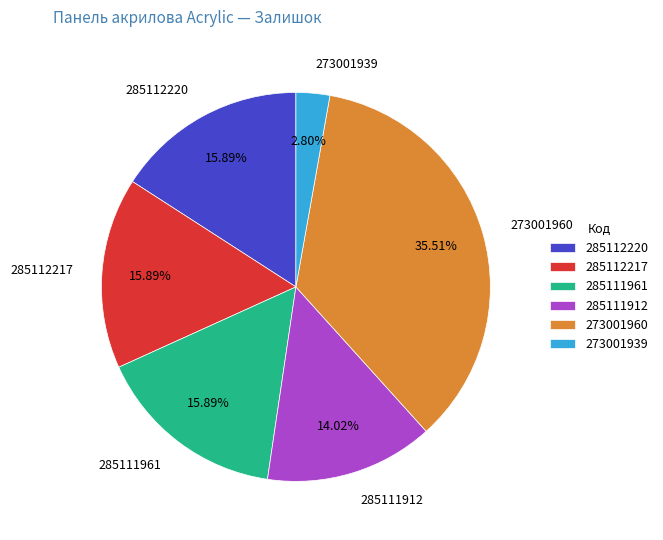

What portion of the pie excludes 285111961?

84.1%